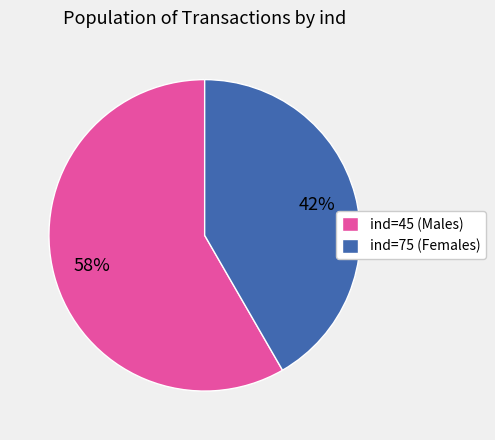

Is there a majority slice in this chart?

Yes